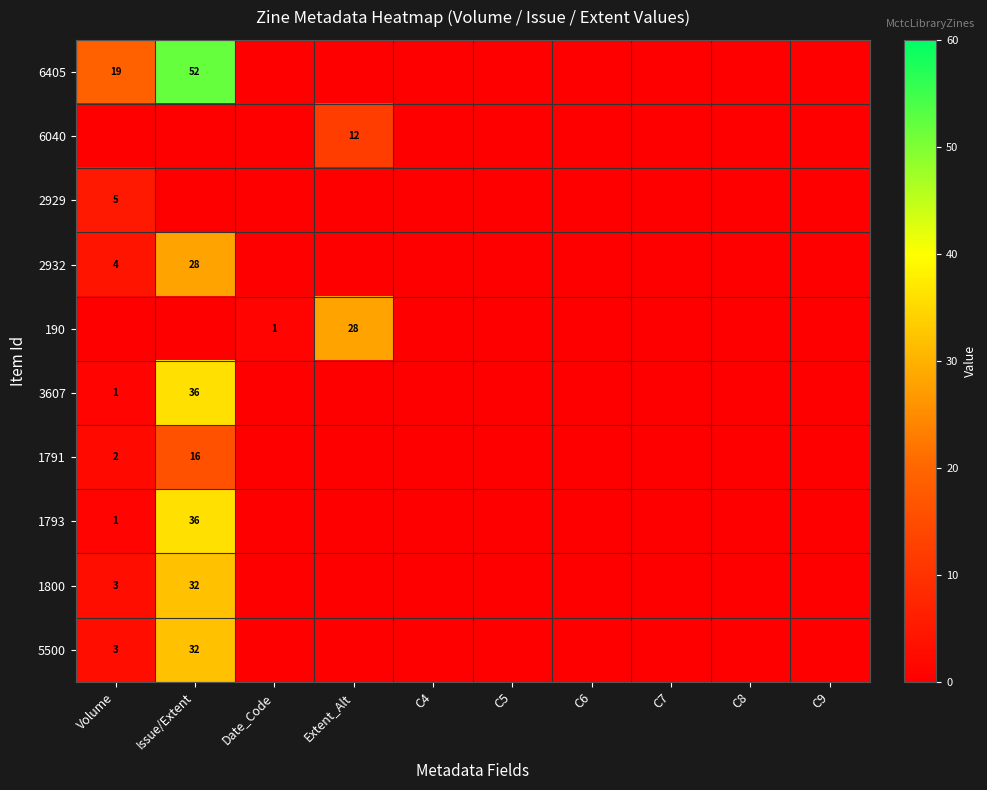

How many data points does each series have?

10